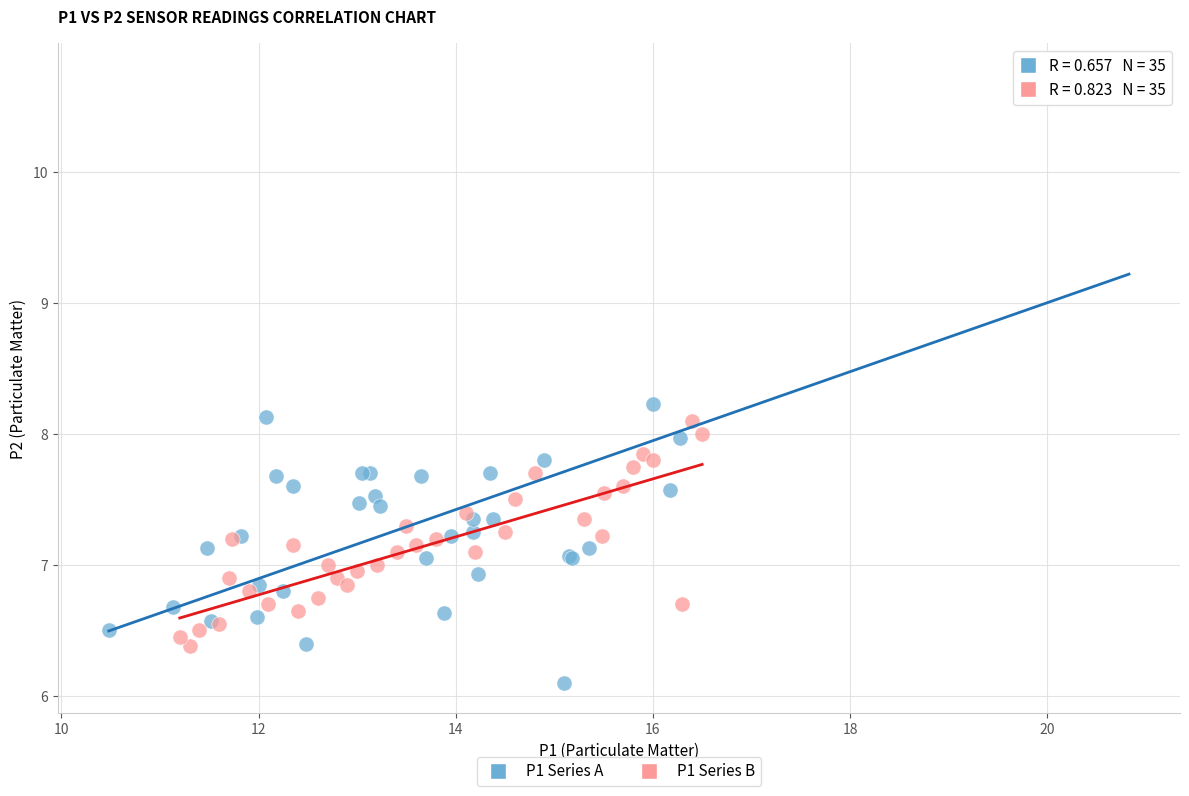

Which series reaches the maximum Y coordinate?

P1 Series A